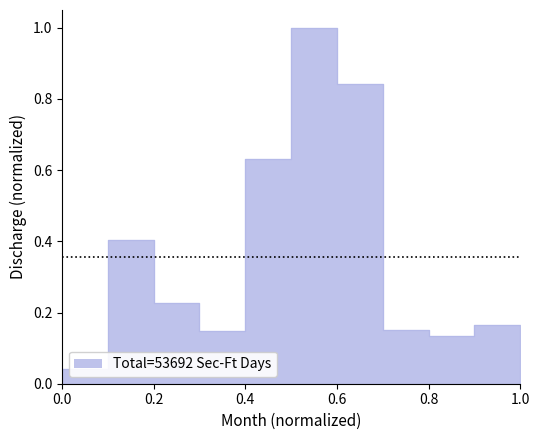

True or false: there are more than 0 points higher than both neighbors.

True